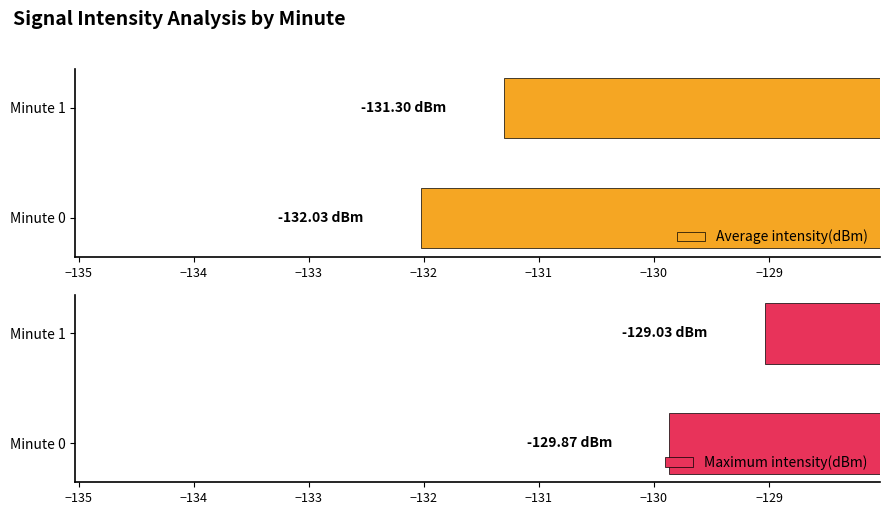

Rank the categories by Average intensity(dBm) value from lowest to highest.

Minute 0, Minute 1